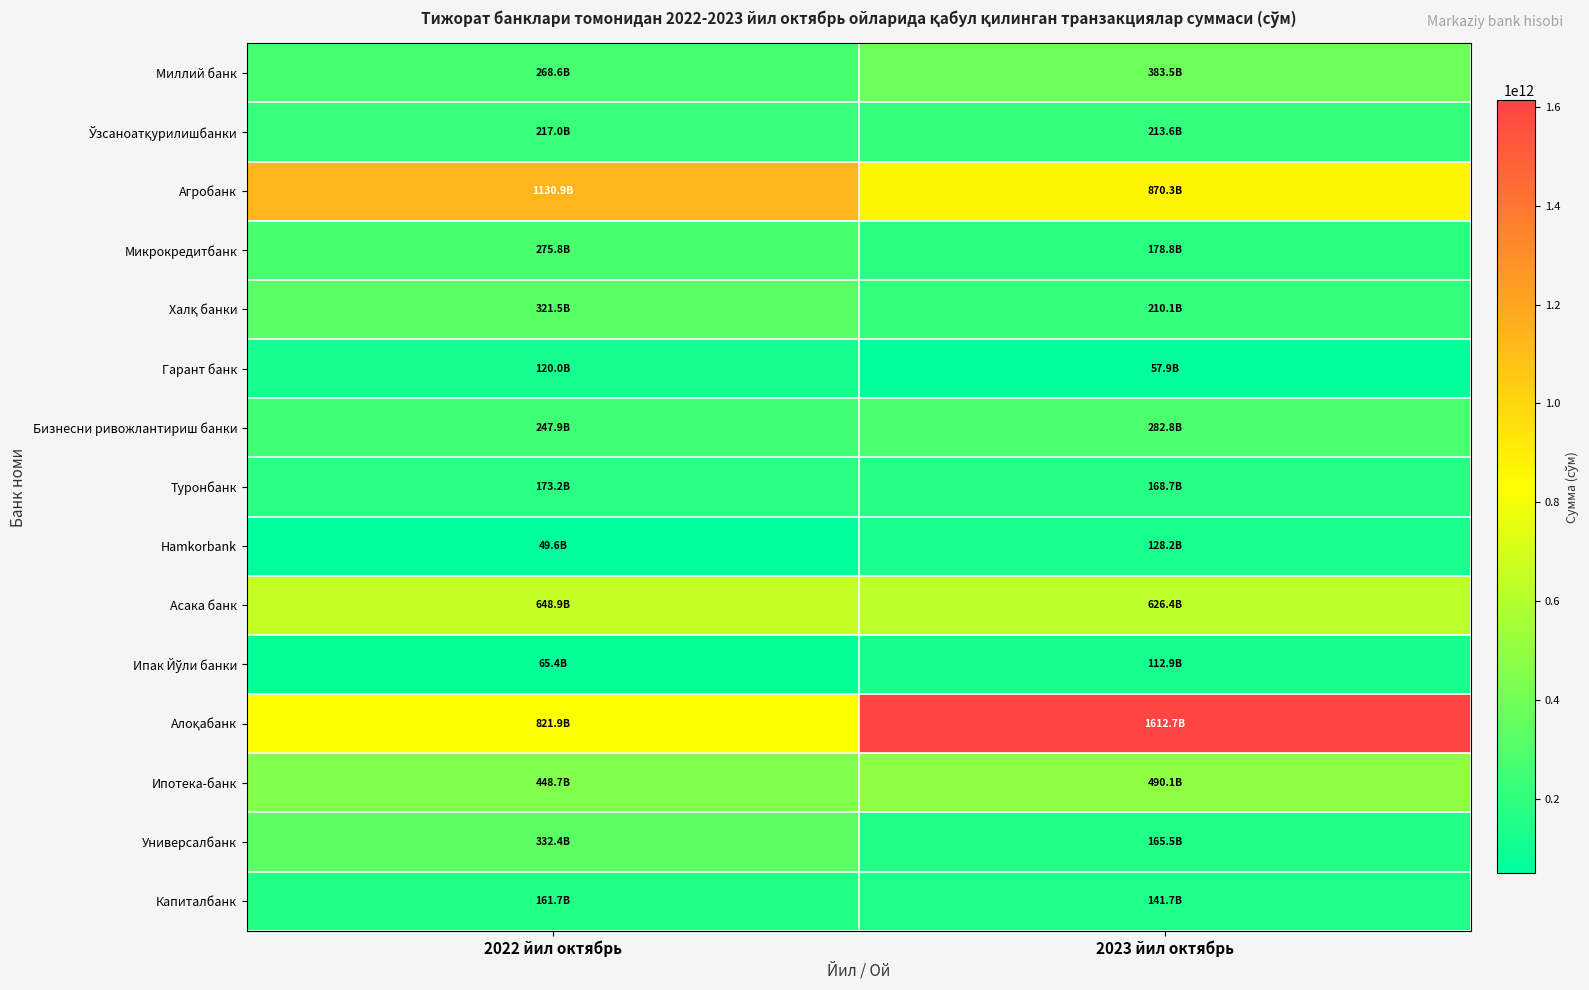

At which category is the sum across all series the highest?

2023 йил октябрь